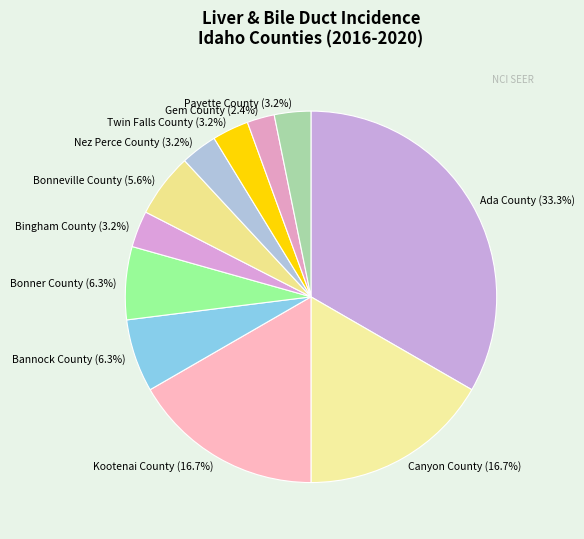

To the nearest percent, what percentage of the pie is Canyon County?

17%